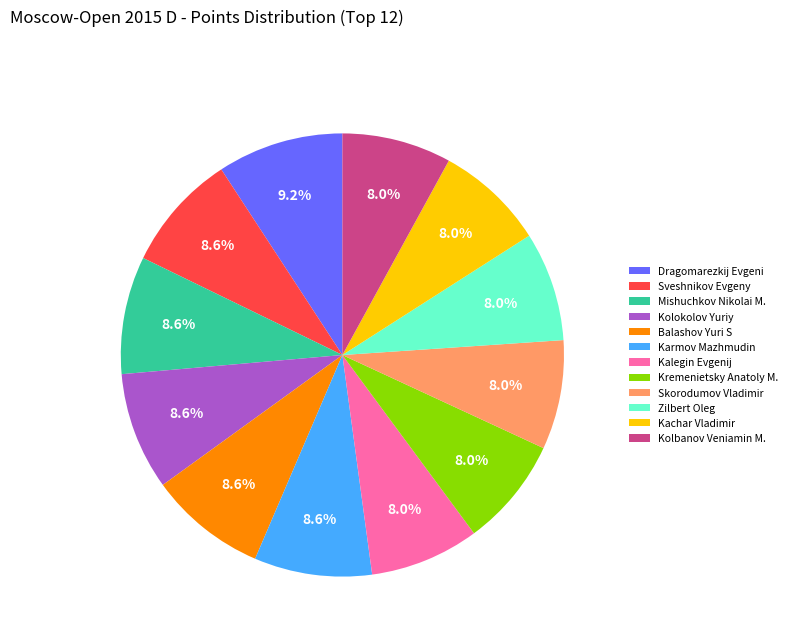

What is the largest slice in the pie chart?

Dragomarezkij Evgeni